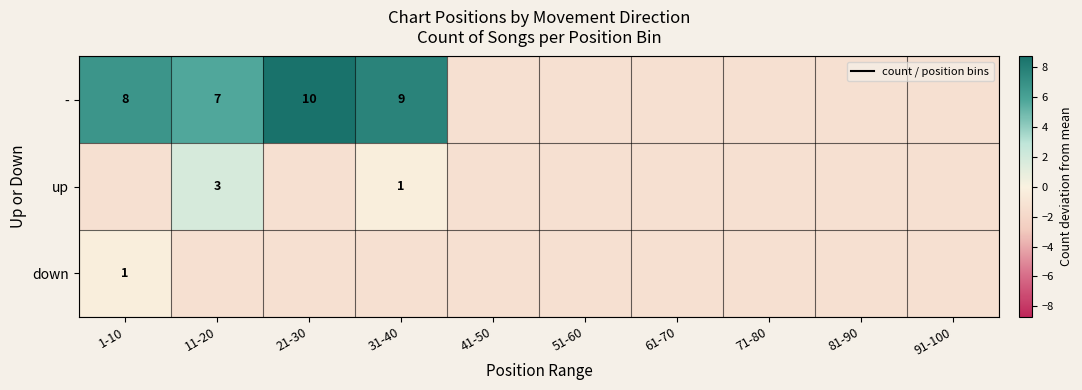

The value of - at 1-10 is 8.0. True or false?

True